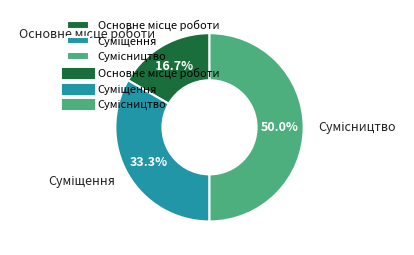

How many segments does this pie chart have?

3